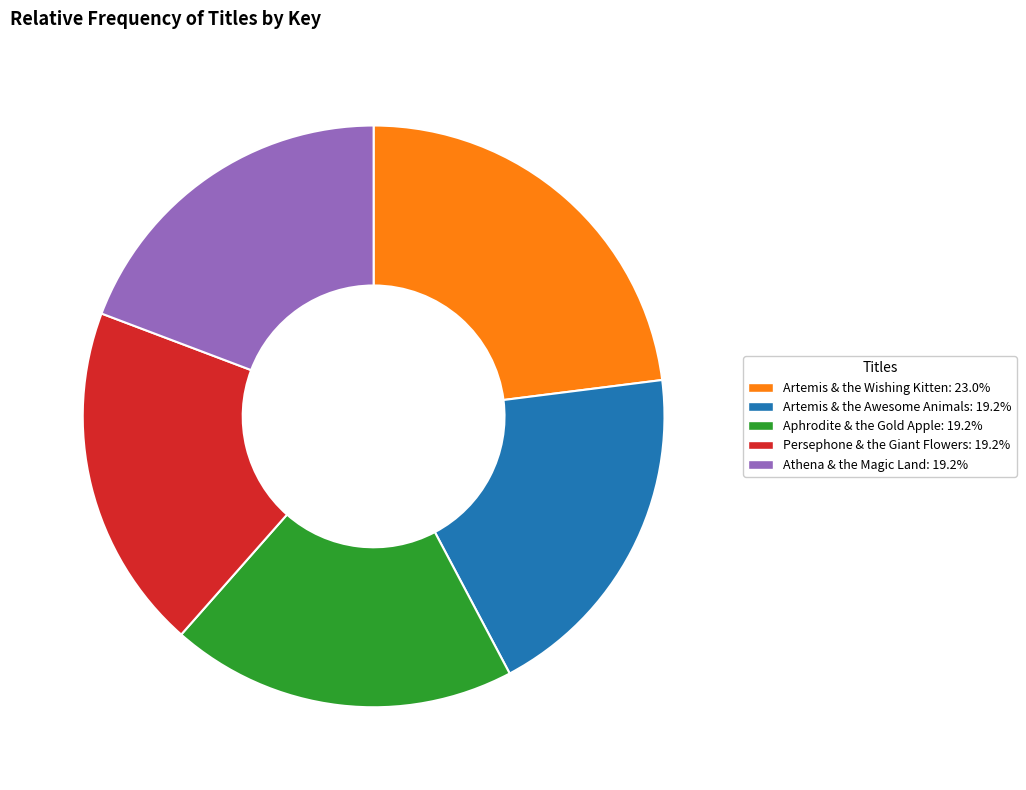

Is it true that Aphrodite & the Gold Apple is 19% of the pie?

True